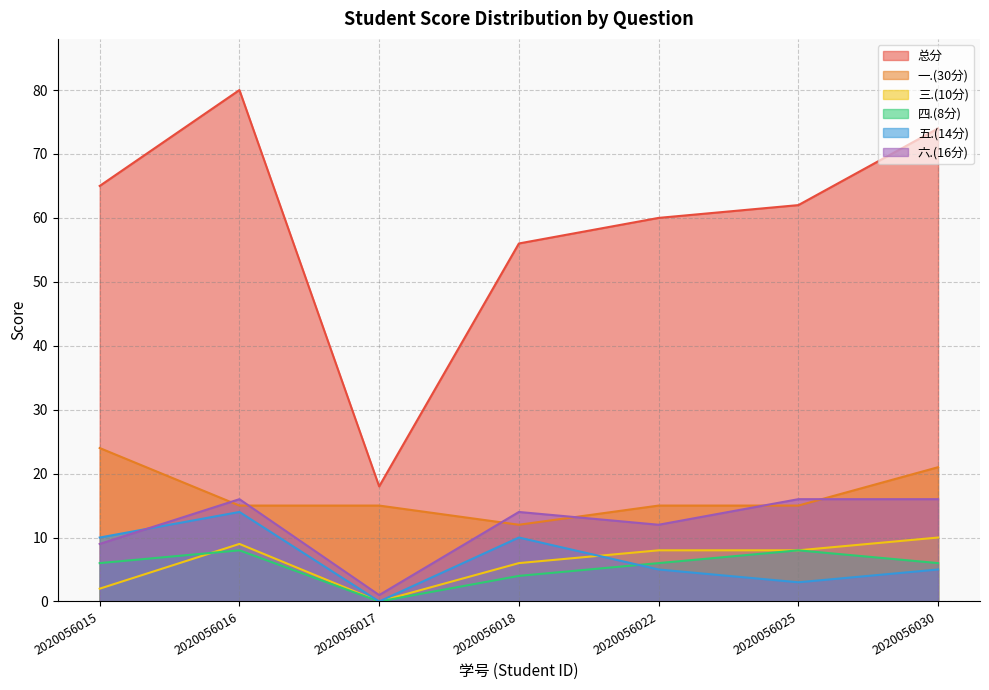

At which label does 三.(10分) first exceed 8?

2020056016